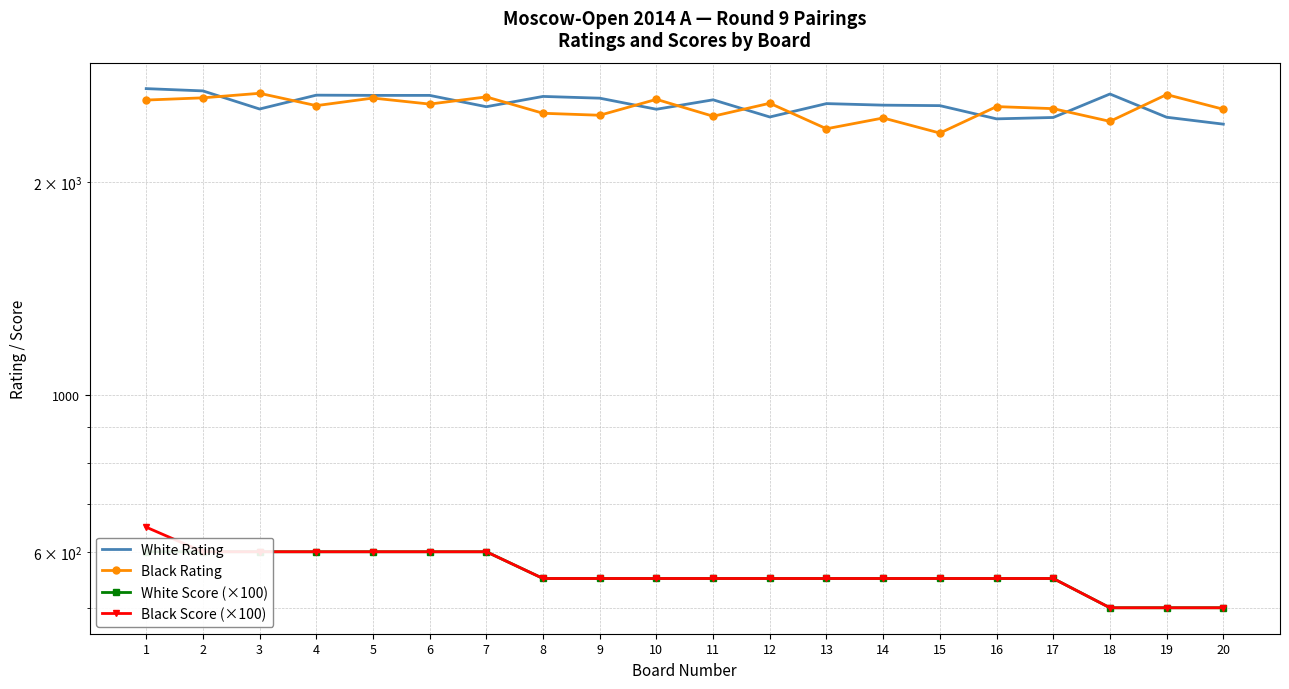

Is this an area chart (filled region under the line)?

No